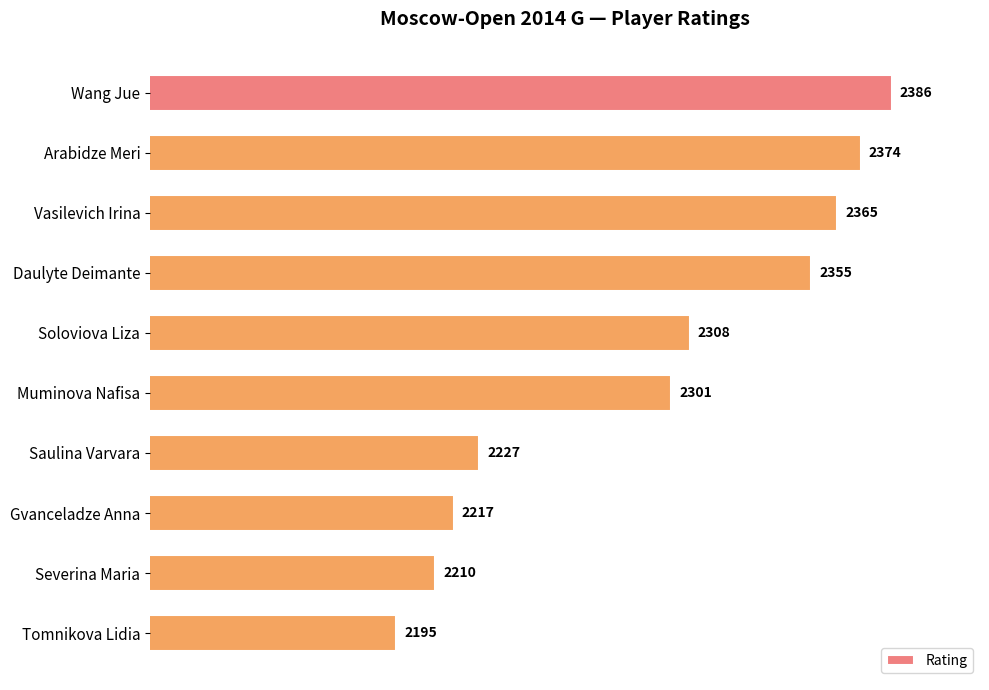

List the labels in order of value, largest first.

Wang Jue, Arabidze Meri, Vasilevich Irina, Daulyte Deimante, Soloviova Liza, Muminova Nafisa, Saulina Varvara, Gvanceladze Anna, Severina Maria, Tomnikova Lidia